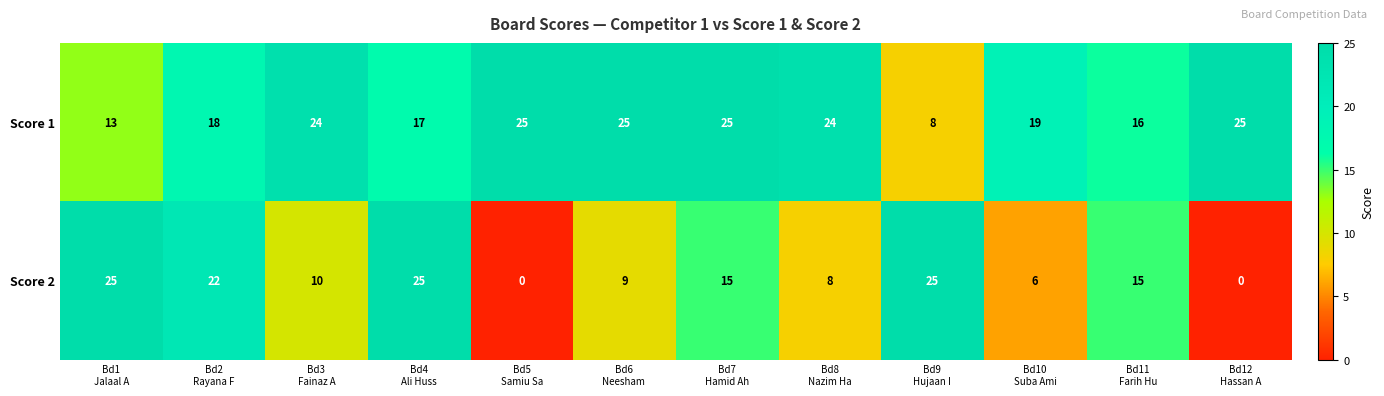

Which series has the widest spread of values?

Score 2